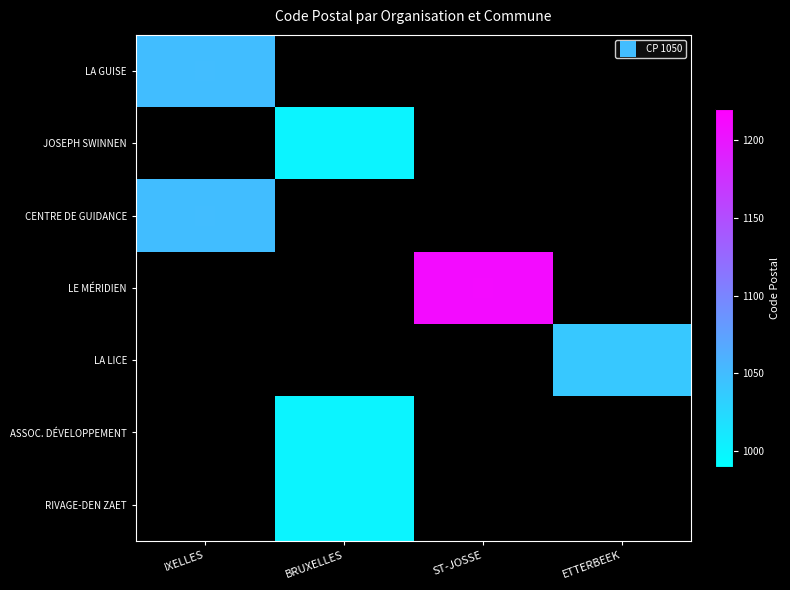

How many categories are shown in the chart?

4